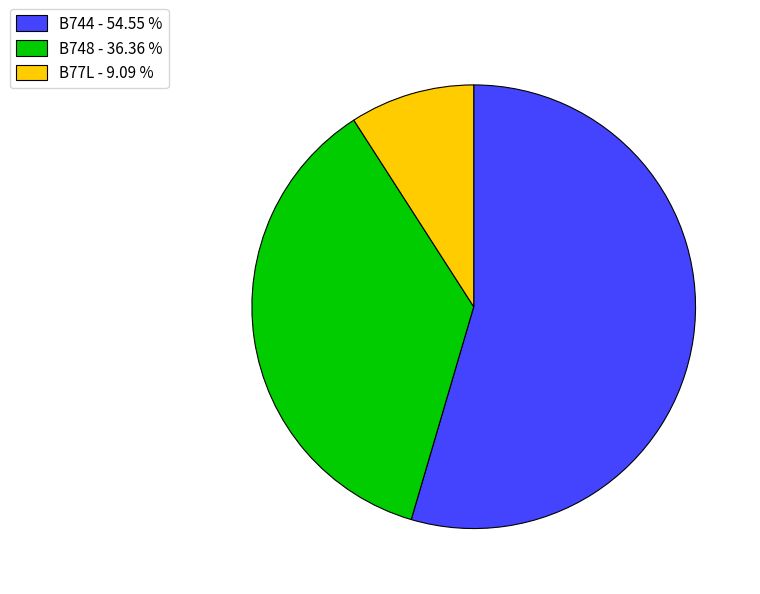

Which has a higher value, B77L or B748?

B748